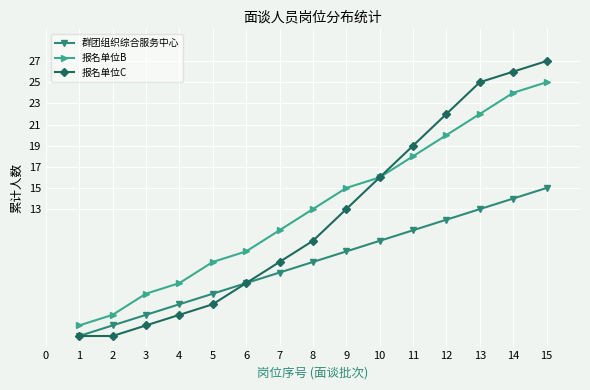

At which category is the sum across all series the highest?

15